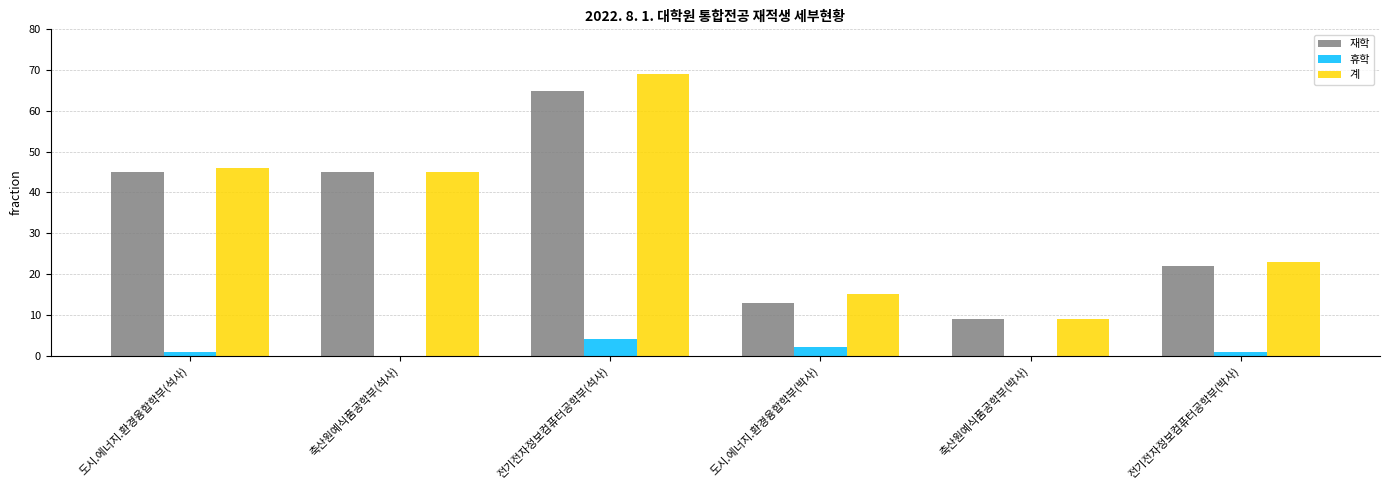

What is the sum of all 재학 values?

199